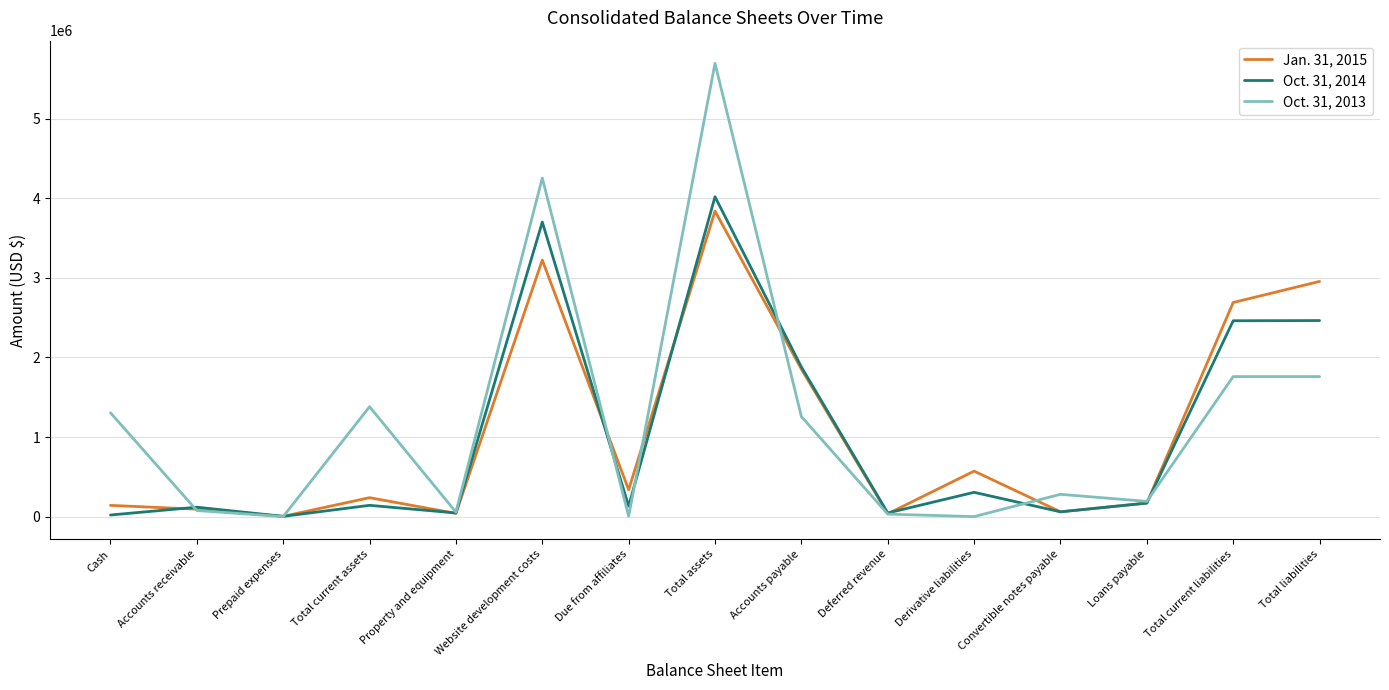

The Oct. 31, 2014 series shows 305220 at Derivative liabilities. True or false?

True